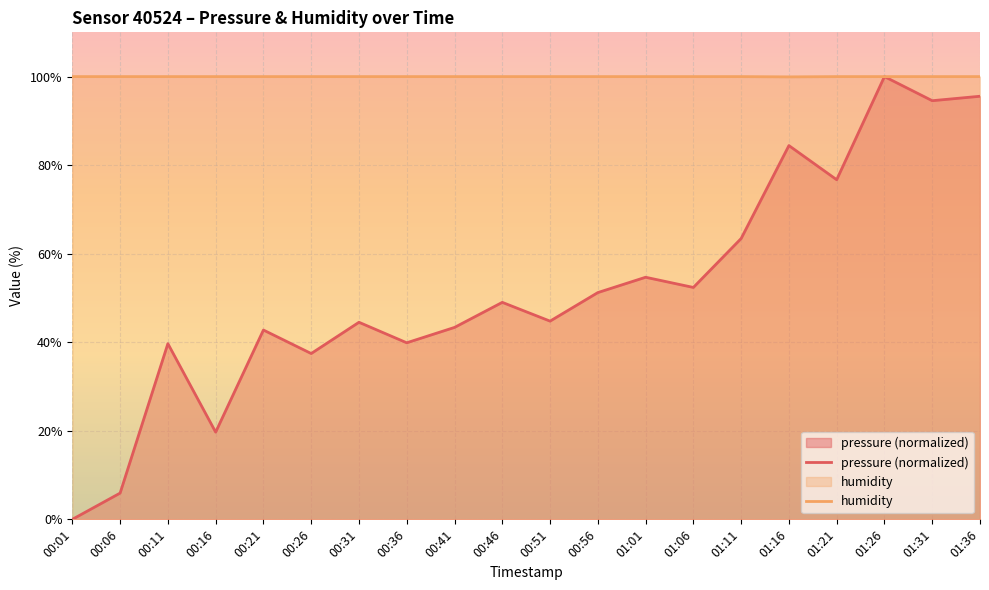

Does the chart display data point markers on the line(s)?

No